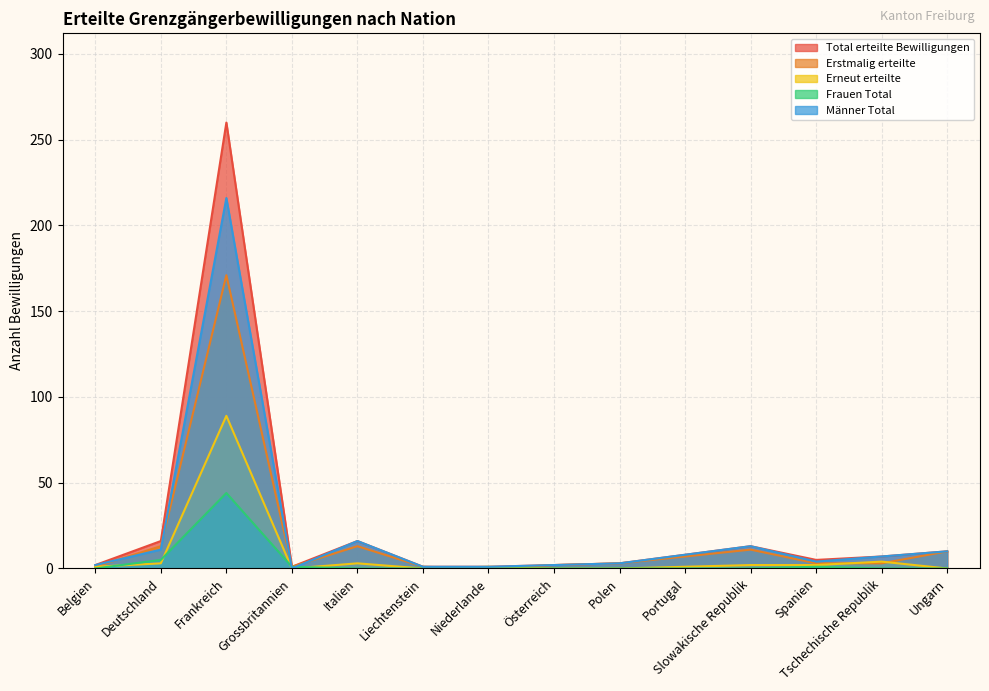

Rank the series by their maximum value, from highest to lowest.

Total erteilte Bewilligungen, Männer Total, Erstmalig erteilte, Erneut erteilte, Frauen Total